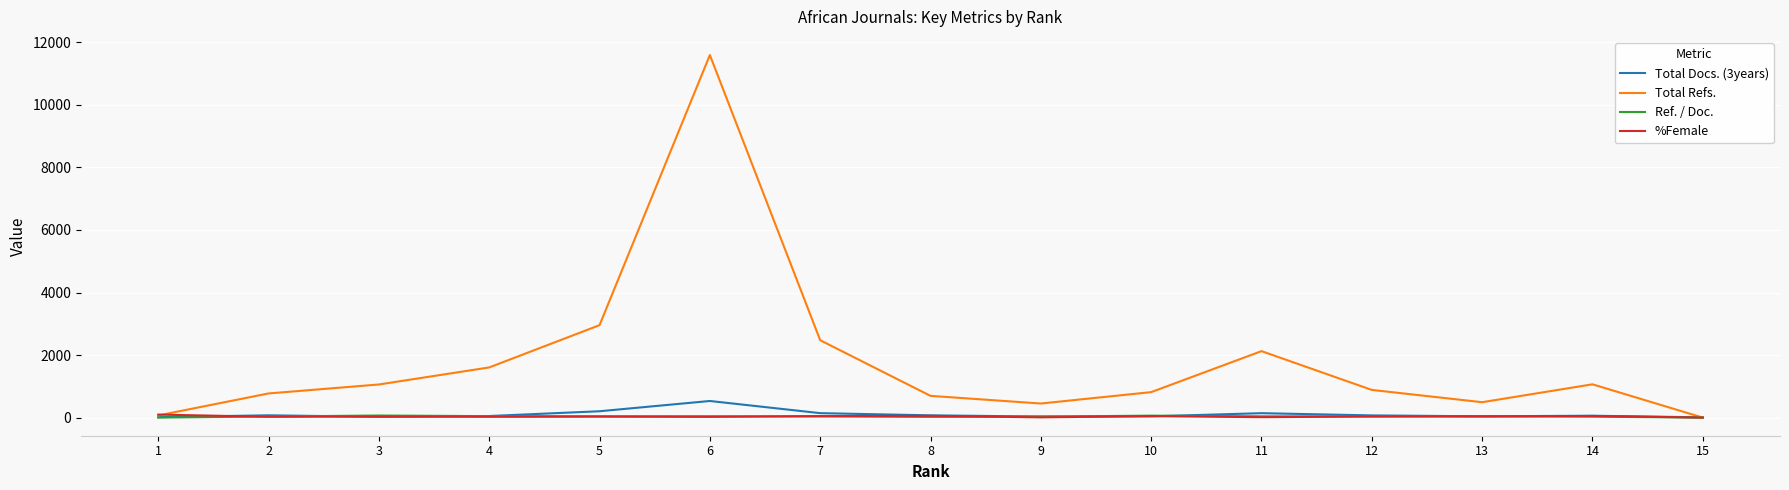

How many lines are shown in the chart?

4